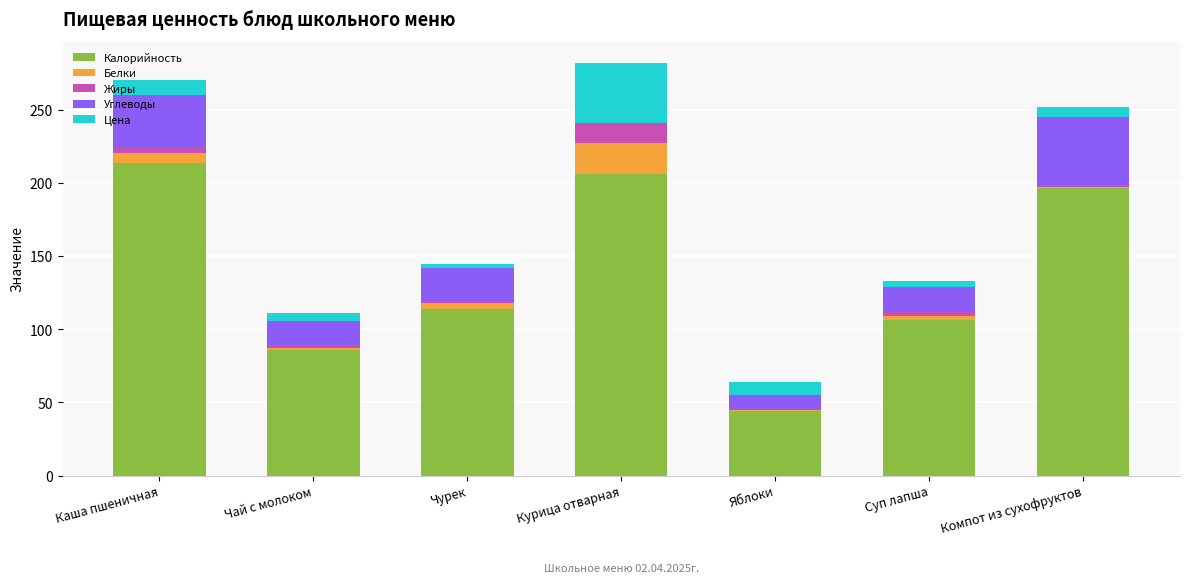

Does the chart contain stacked bars?

Yes